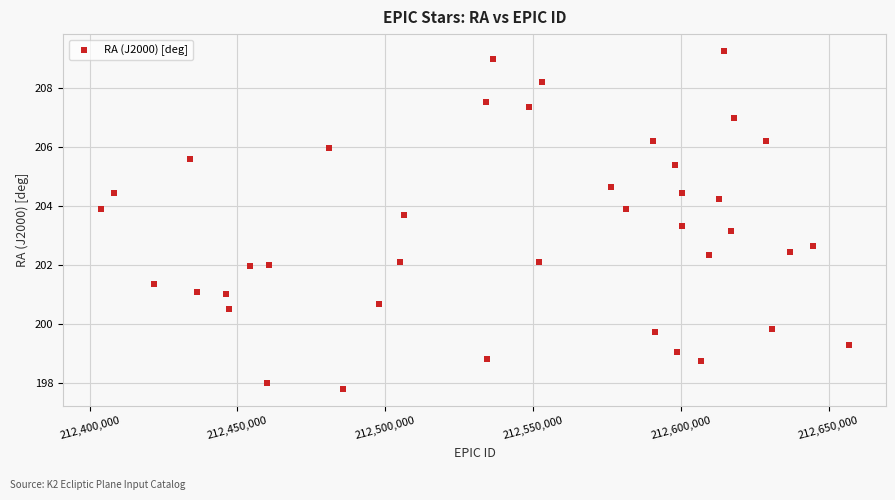

What is the range of Y values (max minus min)?

11.5